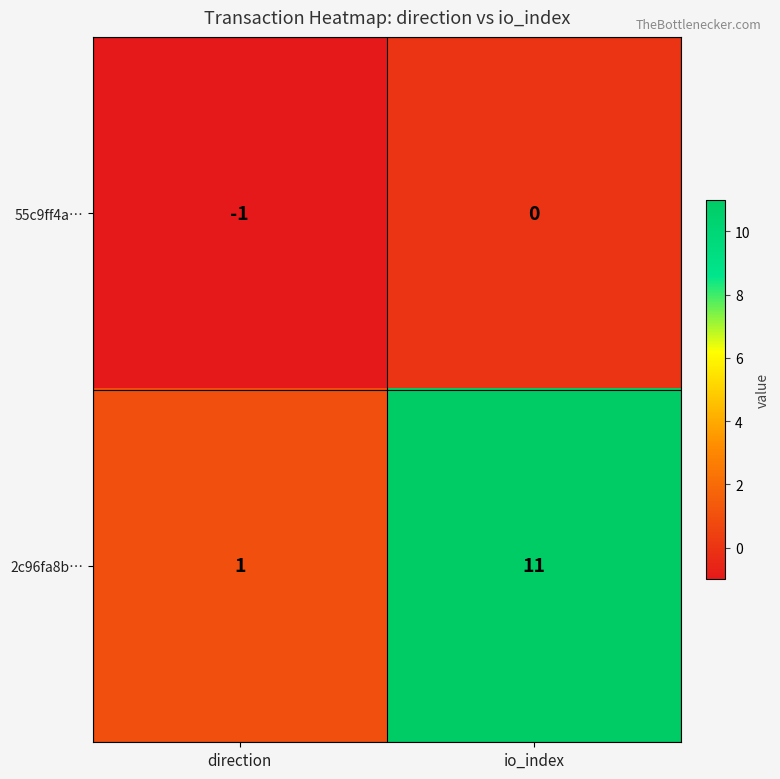

The 55c9ff4a… series shows -1 at direction. True or false?

True